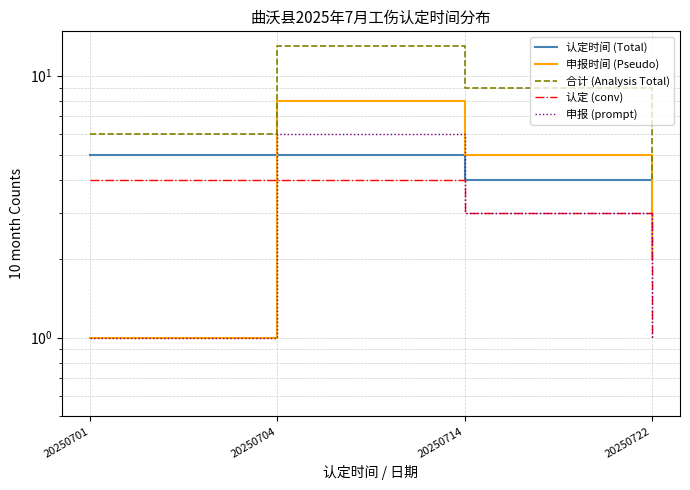

What is the value of the 合计 (Analysis Total) point at the 2nd from the left?

13